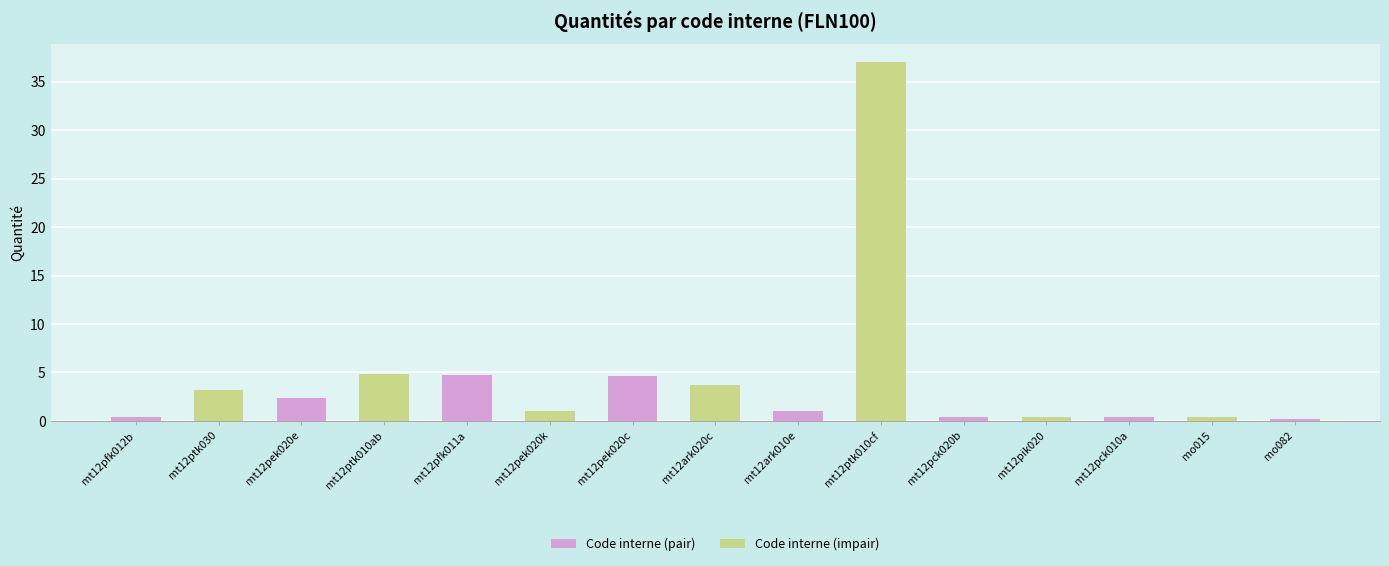

What is the label of the 15th bar from the right?

mt12pfk012b